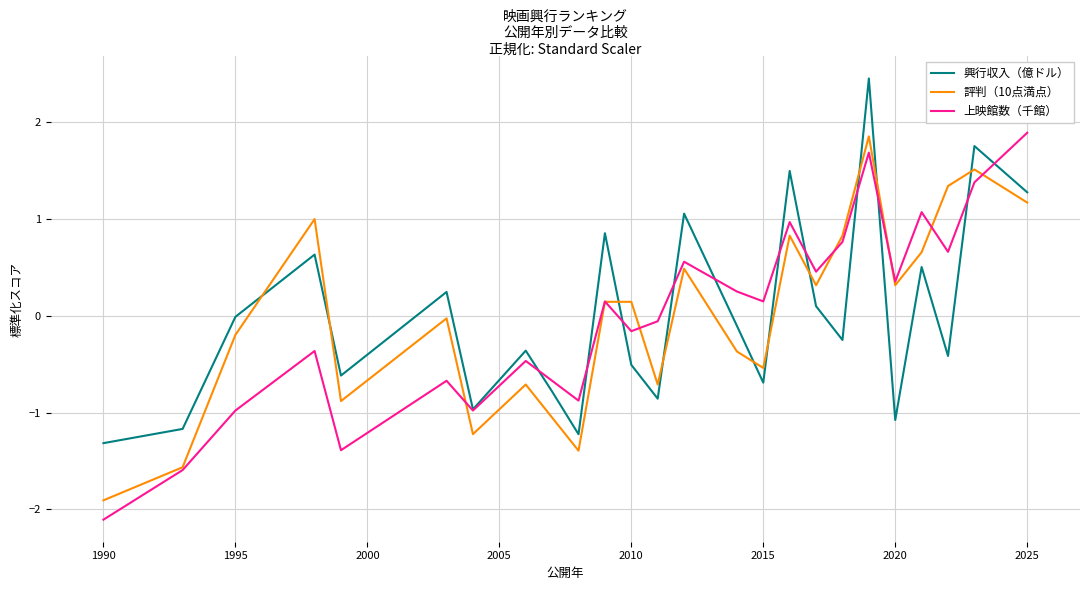

How many series are shown in this chart?

3